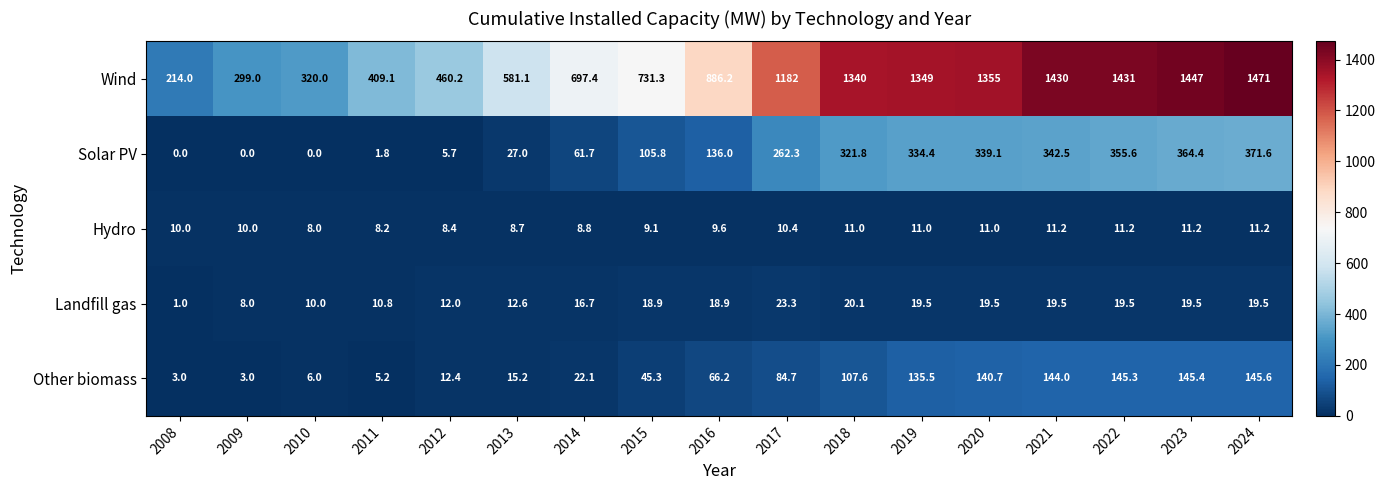

At which category does the chart reach its peak across all series?

2024